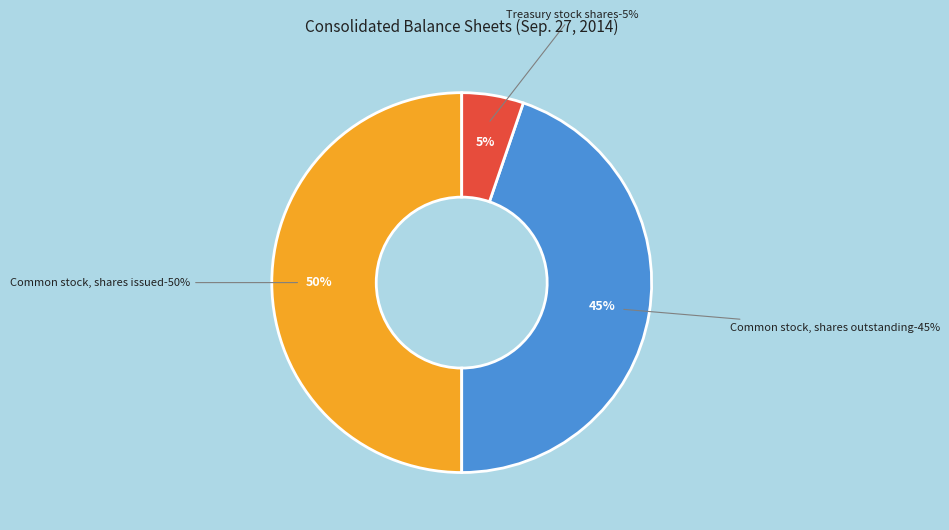

To the nearest percent, what percentage of the pie is Treasury stock shares?

5%